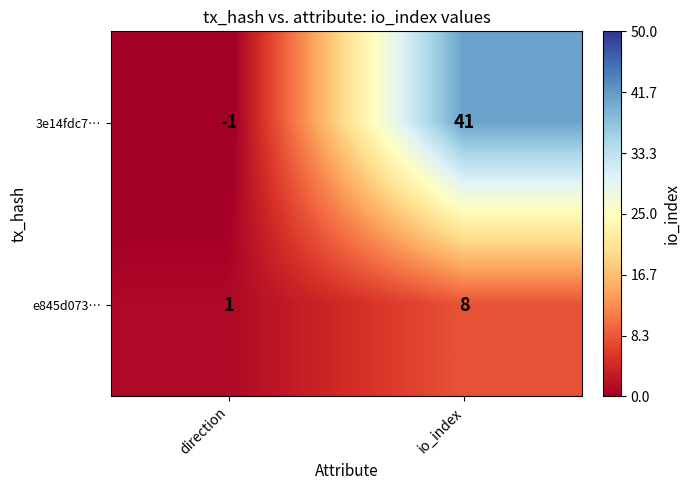

At which label is e845d073… closest to 4?

direction